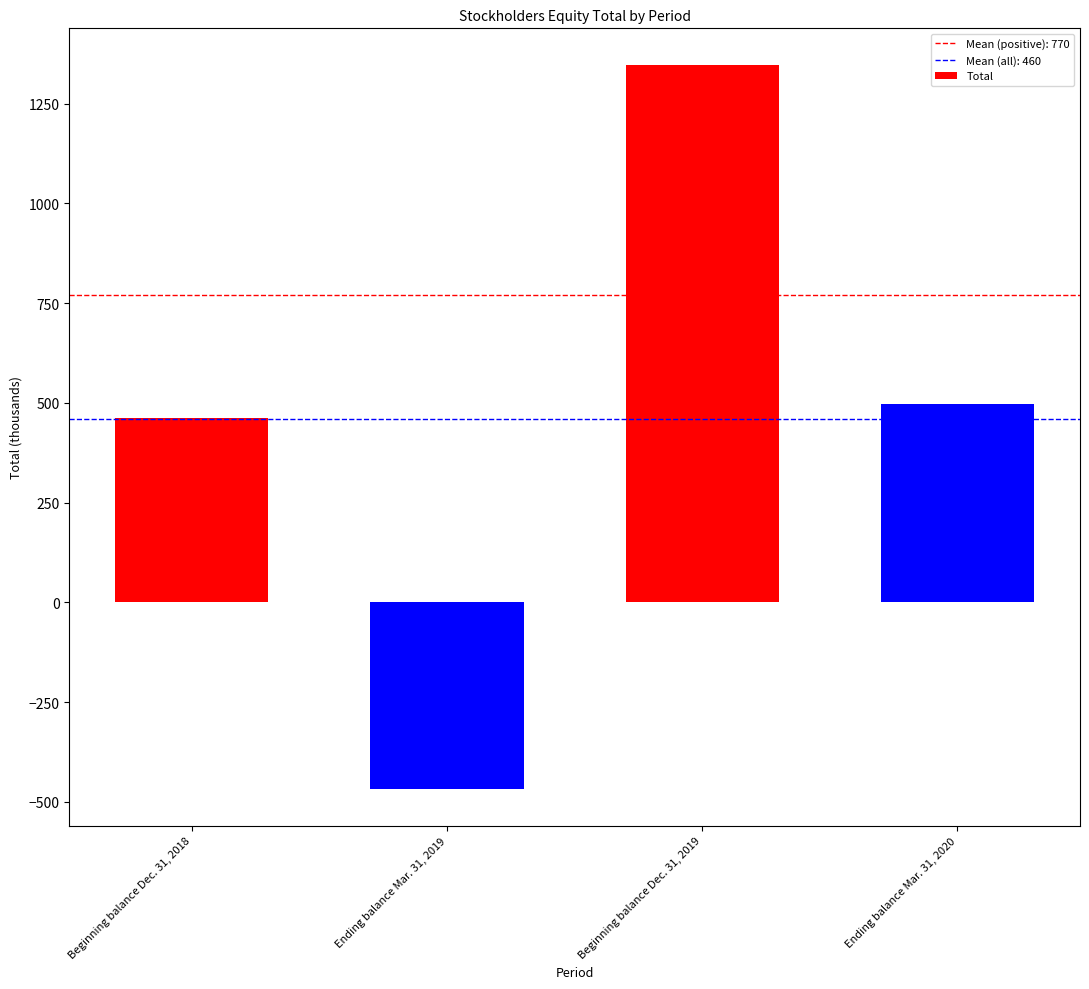

What is the value of the 2nd bar from the left?

-469